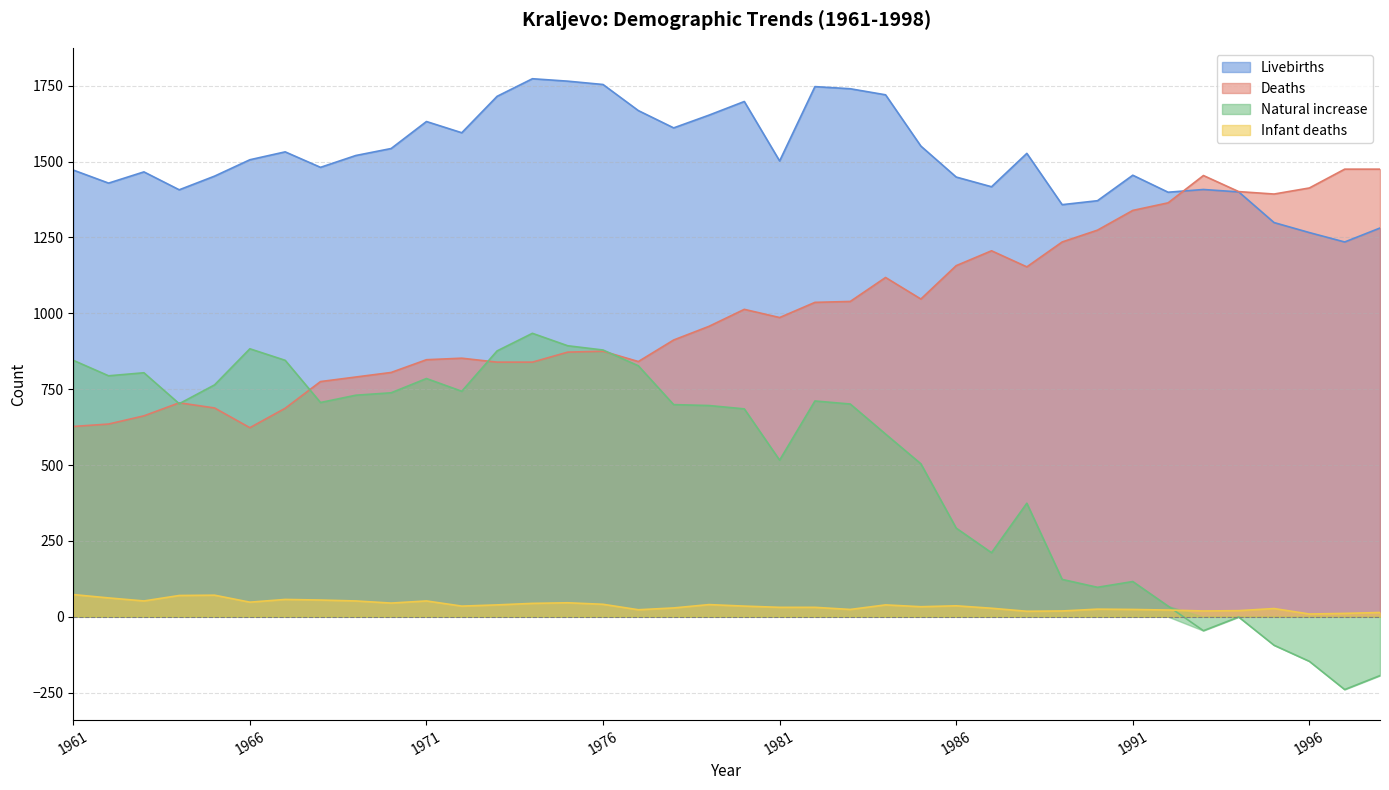

List the series in order of their peak value, lowest first.

Infant deaths, Natural increase, Deaths, Livebirths